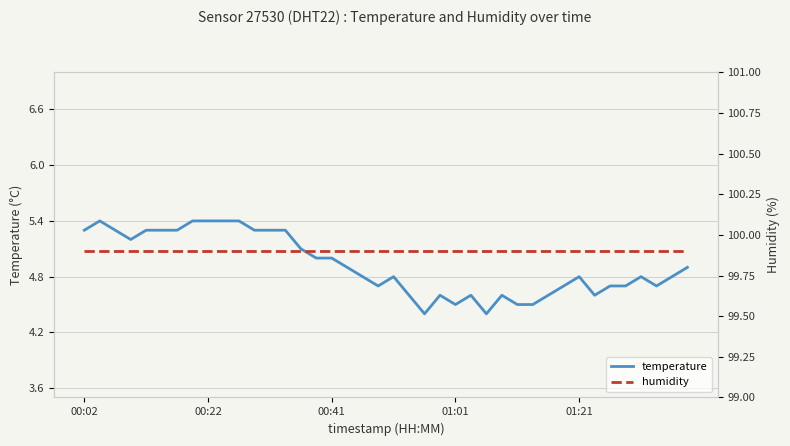

Which series has the largest range (max minus min)?

temperature